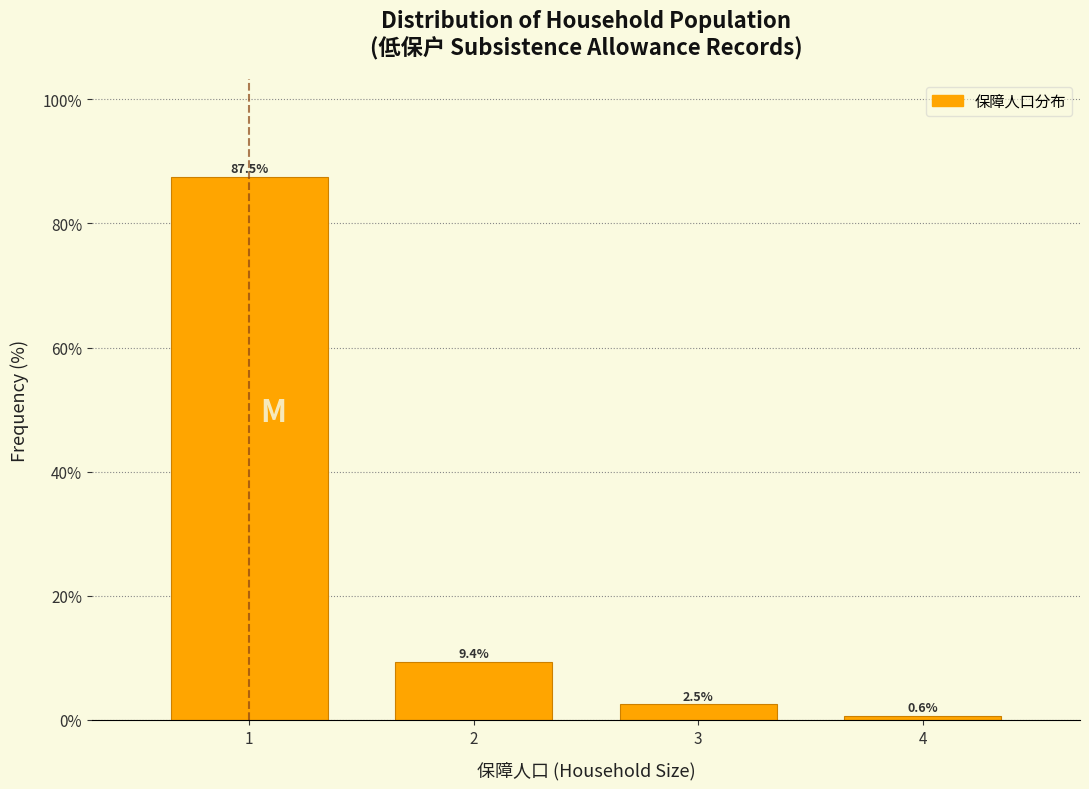

Reading left to right, list all the values displayed in this chart.

87.5	9.4	2.5	0.6